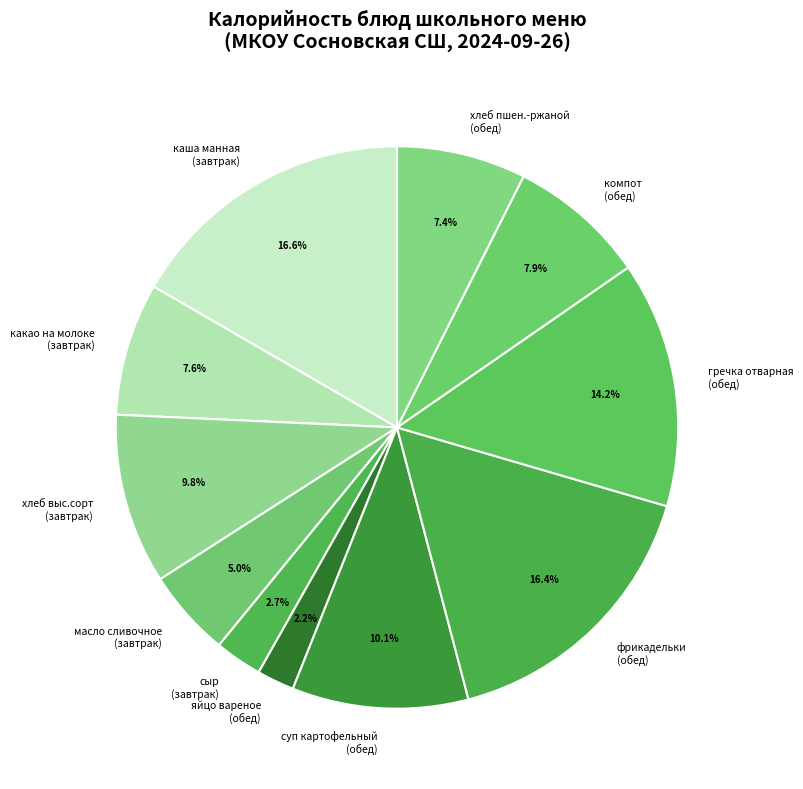

What is the smallest slice in the pie chart?

яйцо вареное (обед)